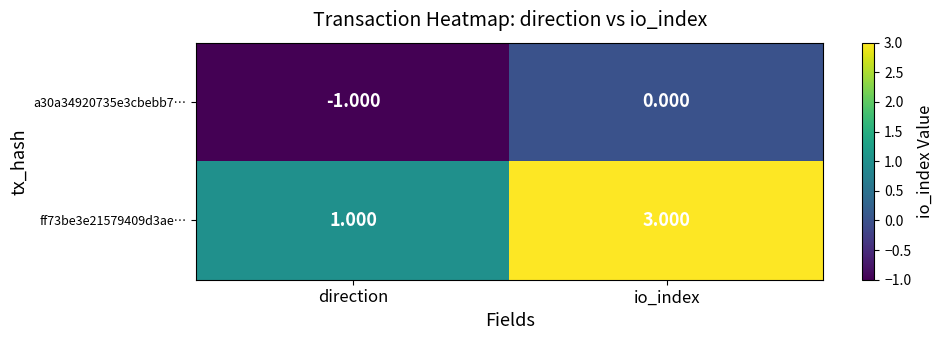

At which category is the sum across all series the highest?

io_index